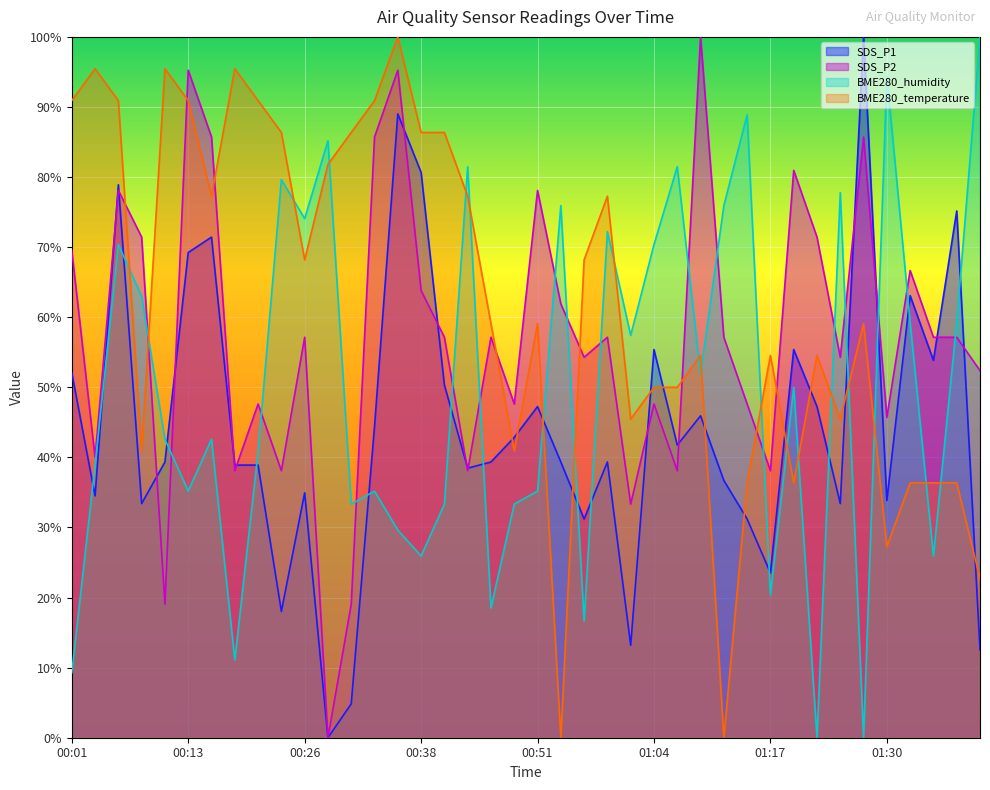

Between 01:36 and 01:30, which is larger?

01:36